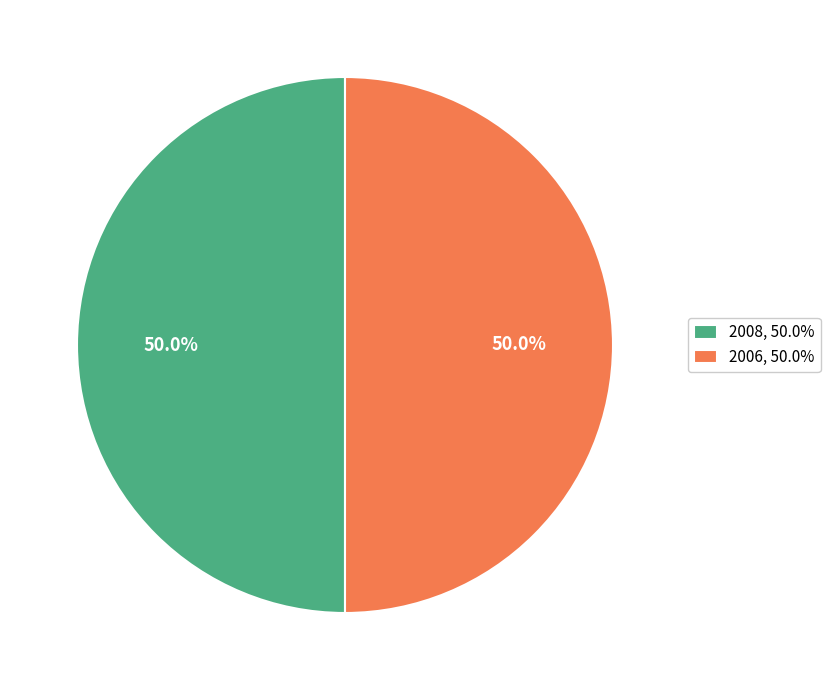

What portion of the pie excludes 2008?

50.0%